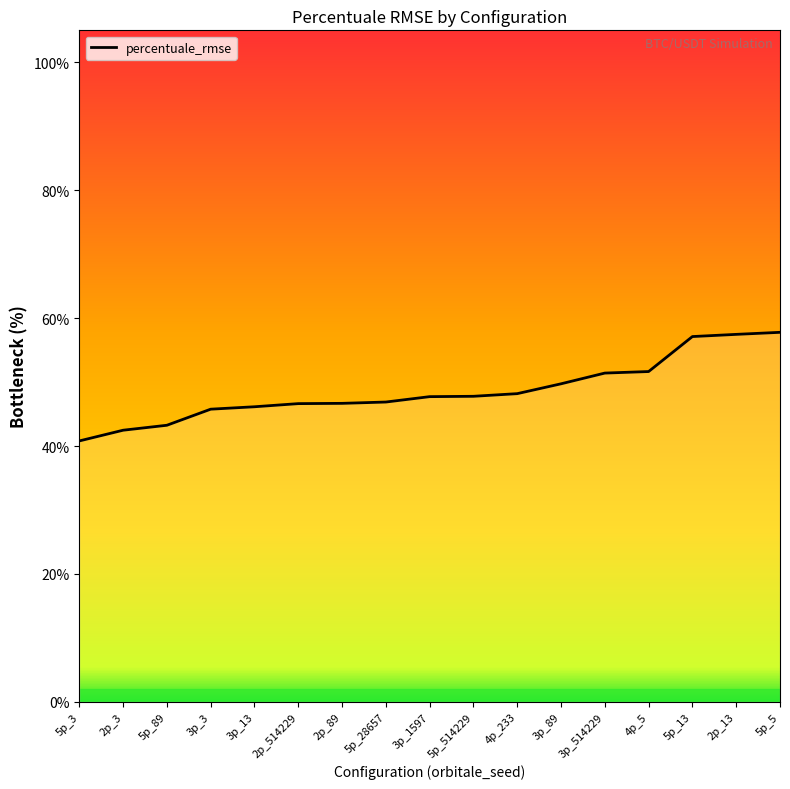

Is this an area chart (filled region under the line)?

Yes